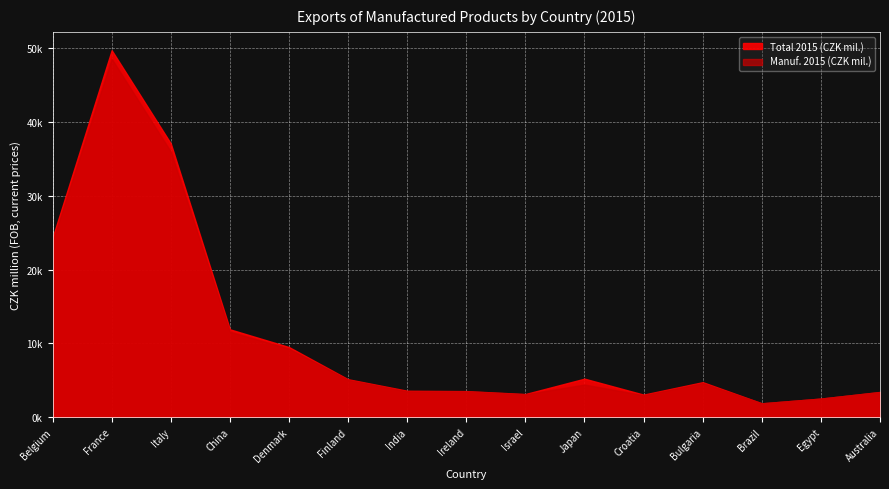

True or false: Total 2015 (CZK mil.) and Manuf. 2015 (CZK mil.) intersect in this chart.

False